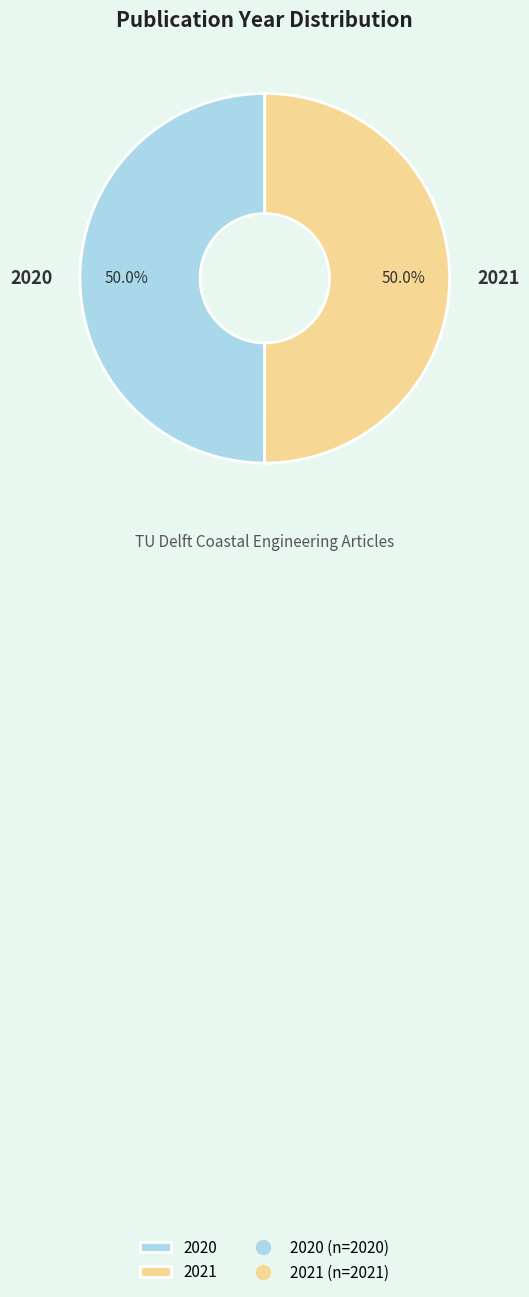

True or false: 2020 accounts for 38% of the total.

False